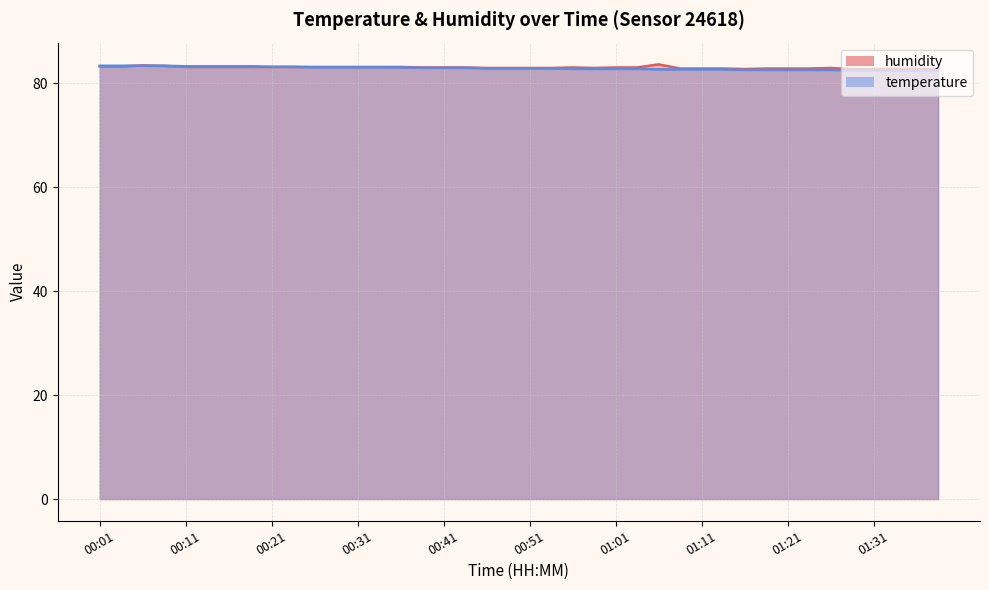

Which category has the lowest value across all series?

01:16